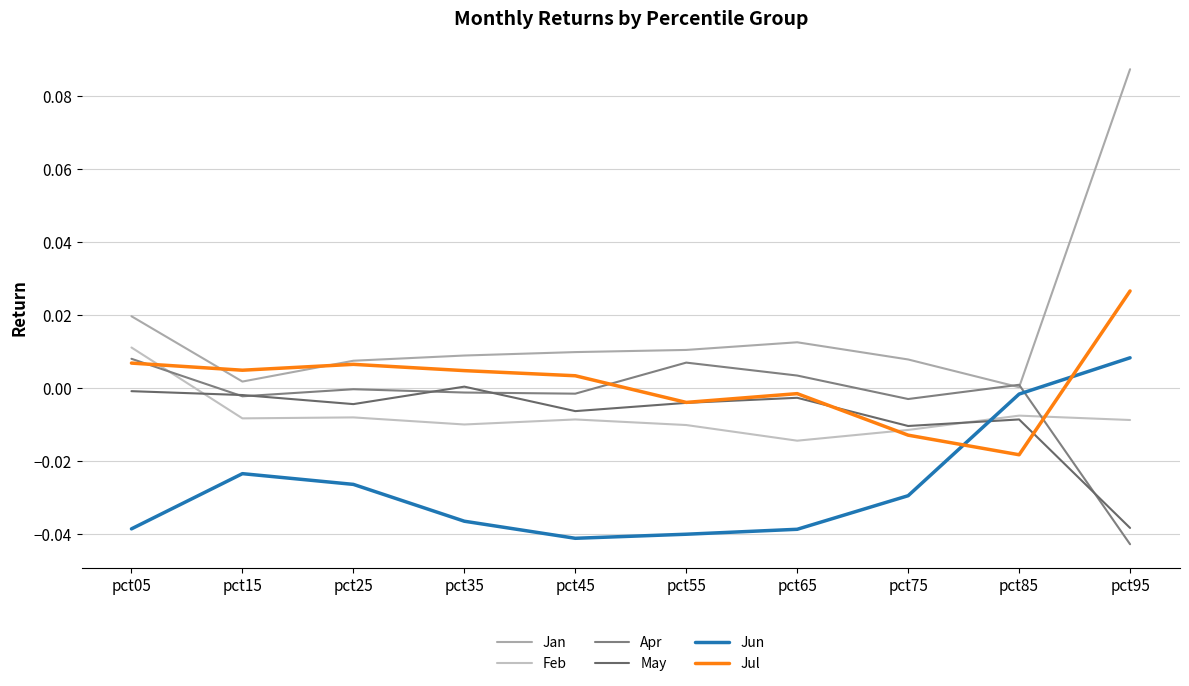

True or false: Apr has more than 2 points higher than both neighbors.

True